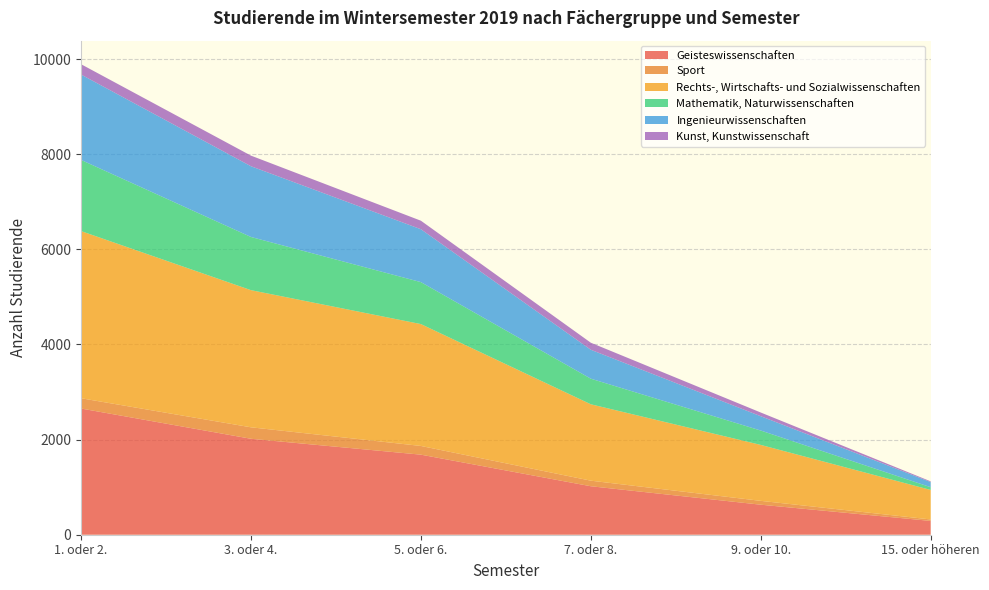

Reading left to right, extract all data points from this chart.

Geisteswissenschaften: 2653	2017	1683	1019	631	290
Sport: 216	241	183	117	81	31
Rechts-, Wirtschafts- und Sozialwissenschaften: 3514	2883	2562	1606	1176	620
Mathematik, Naturwissenschaften: 1496	1118	882	538	302	58
Ingenieurwissenschaften: 1795	1487	1112	608	301	108
Kunst, Kunstwissenschaft: 217	223	179	148	78	15